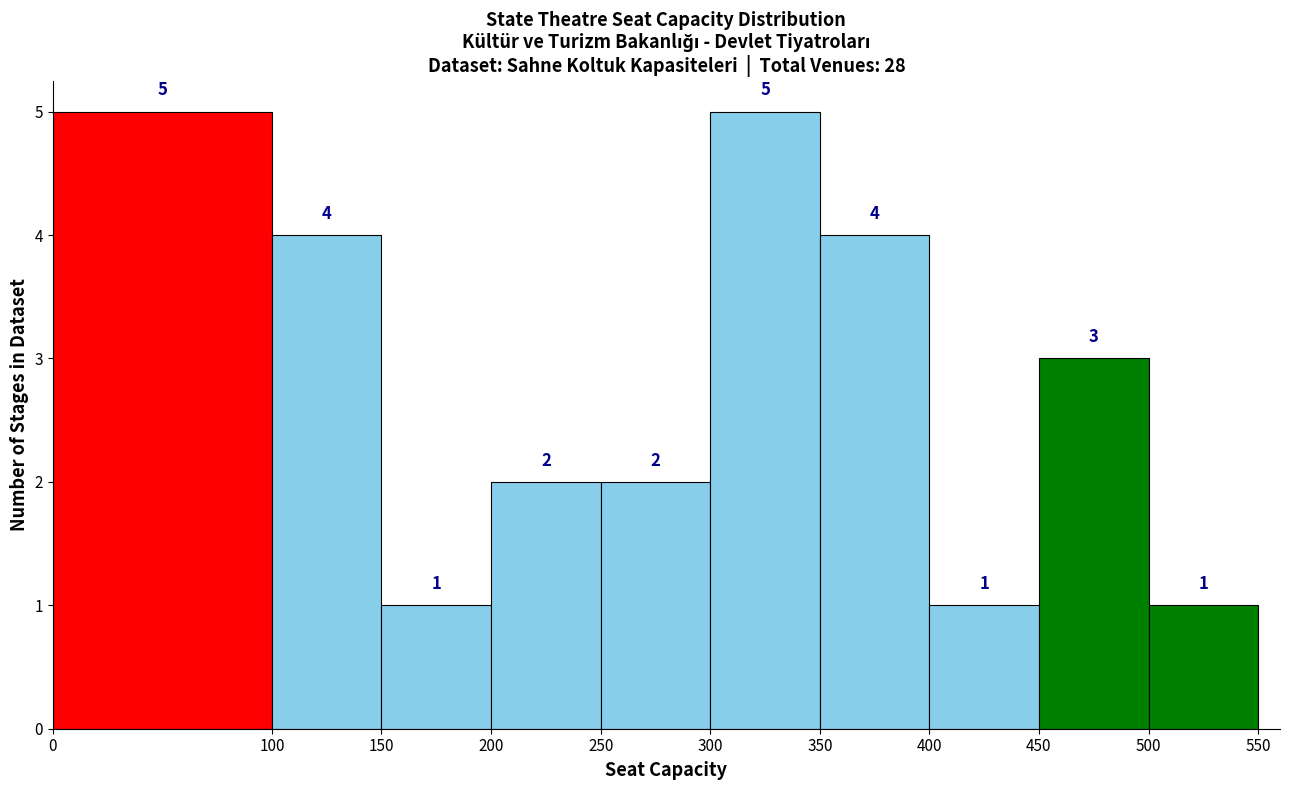

Reading left to right, list every bar in this chart as the range it spans on the x-axis followed by its height.

0 to 100: 5
100 to 150: 4
150 to 200: 1
200 to 250: 2
250 to 300: 2
300 to 350: 5
350 to 400: 4
400 to 450: 1
450 to 500: 3
500 to 550: 1